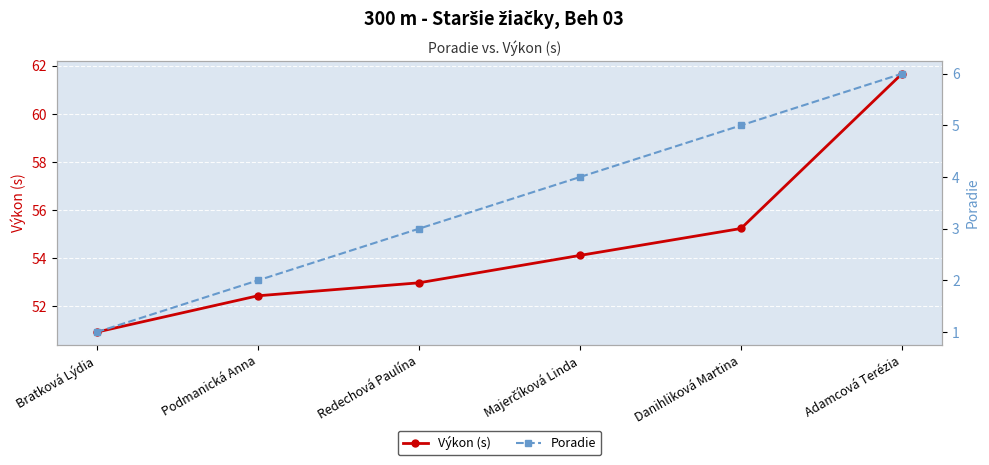

What is the label of the 6th point from the left?

Adamcová Terézia